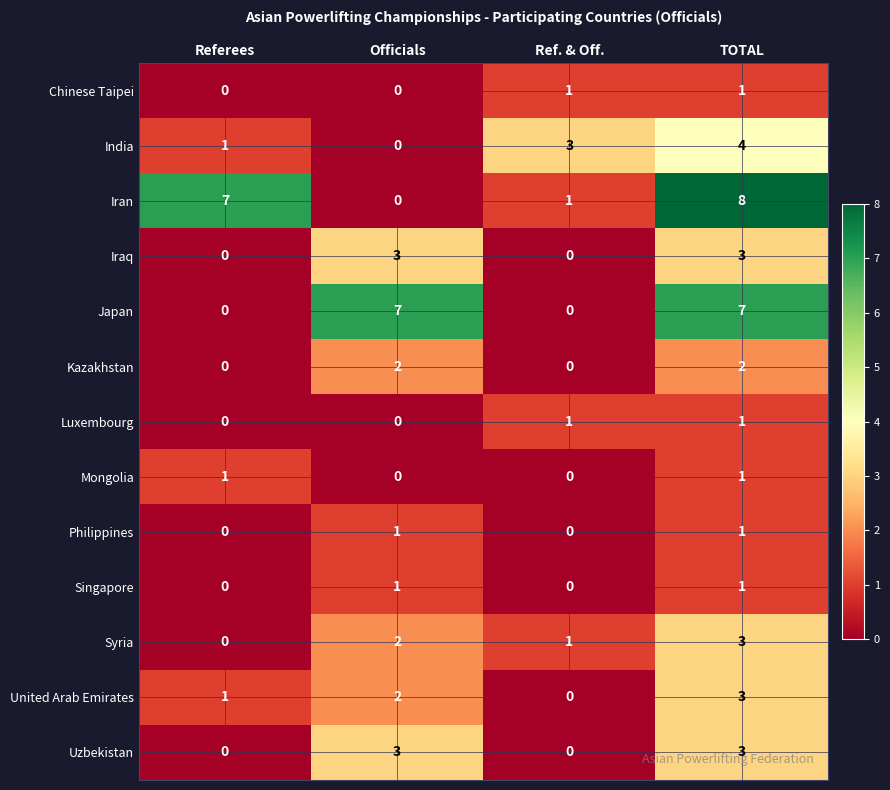

What is the total value across all series at Referees?

10